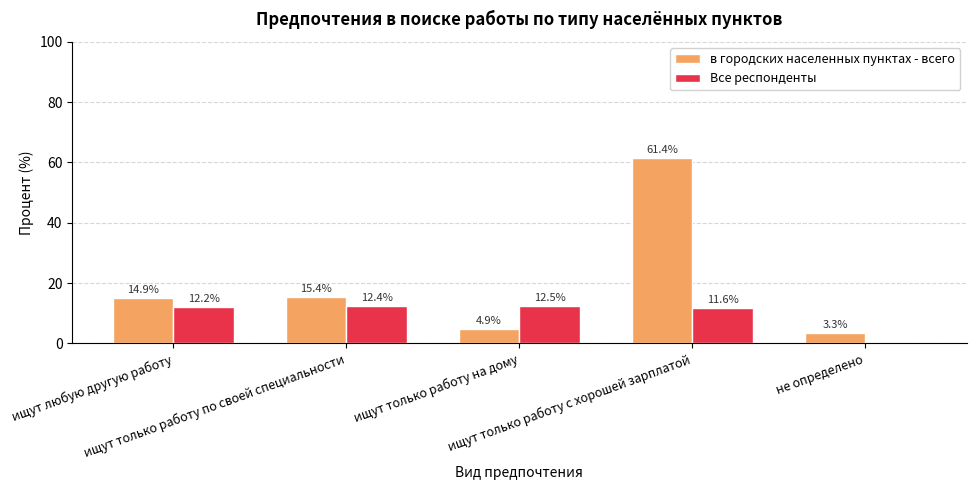

The Все респонденты series shows 17.2 at ищут только работу на дому. True or false?

False